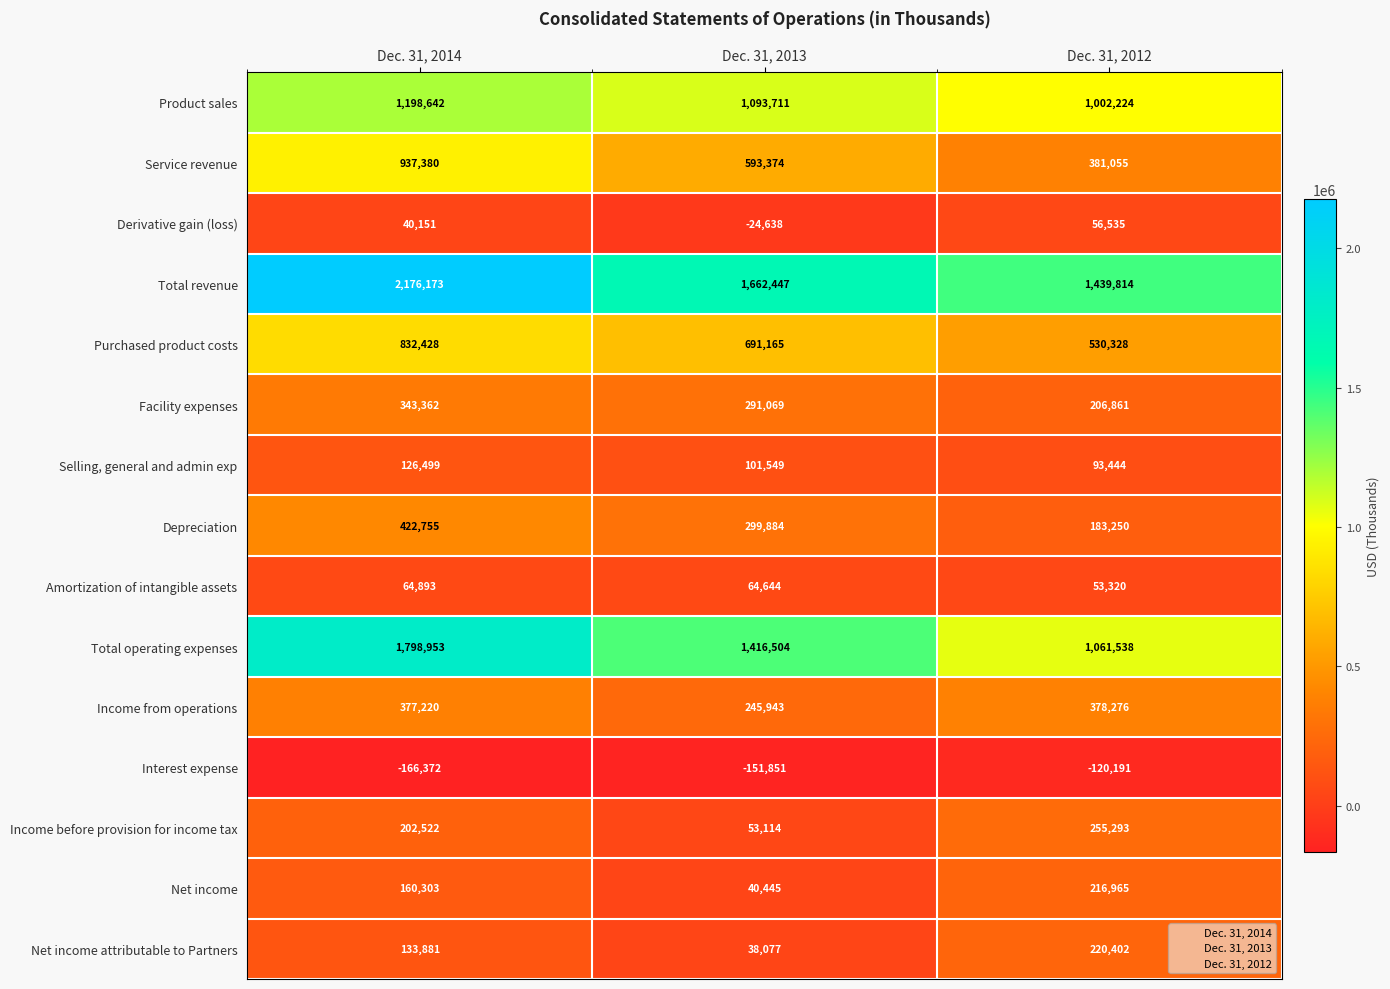

Is it true that Total revenue equals 2207798 at Dec. 31, 2012?

False